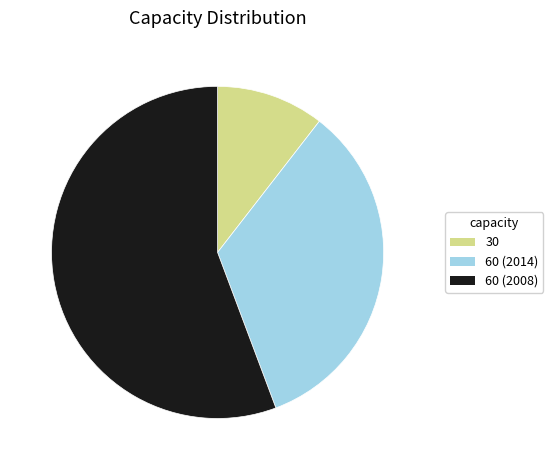

Is there any slice that represents more than half of the pie?

Yes